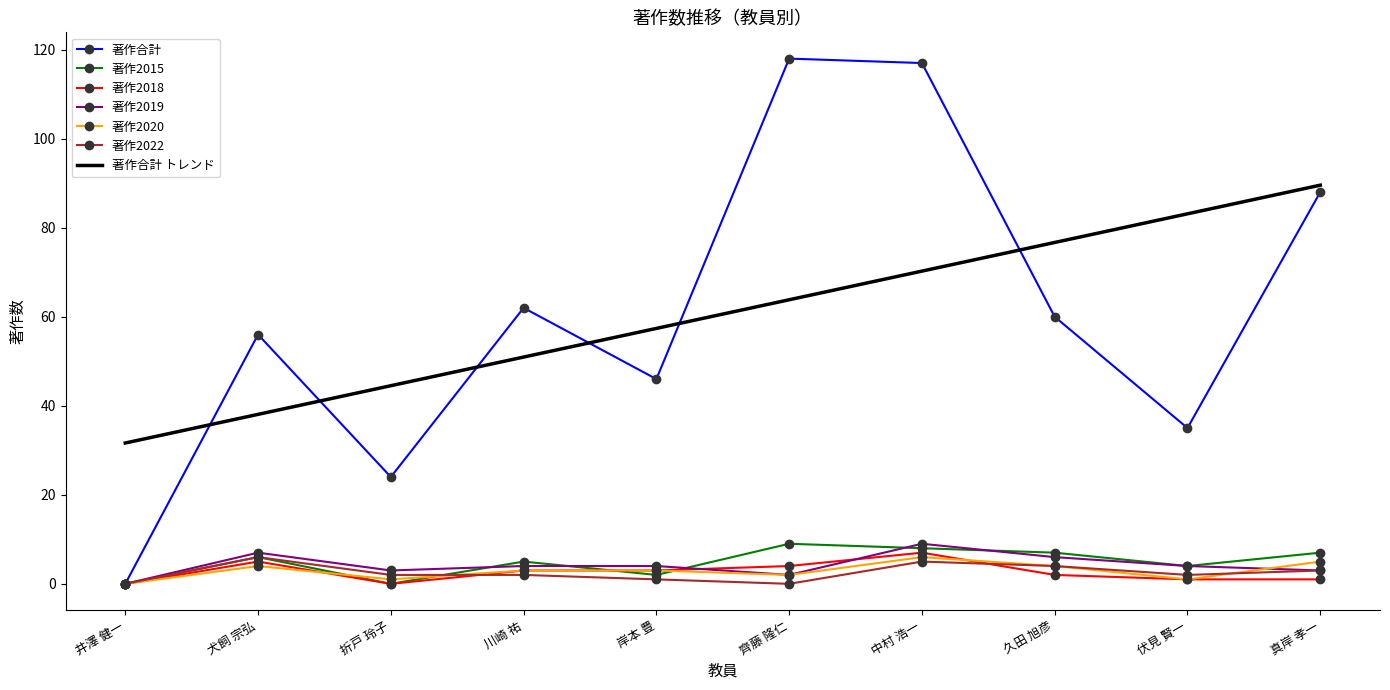

At which category is the sum across all series the highest?

中村 浩一